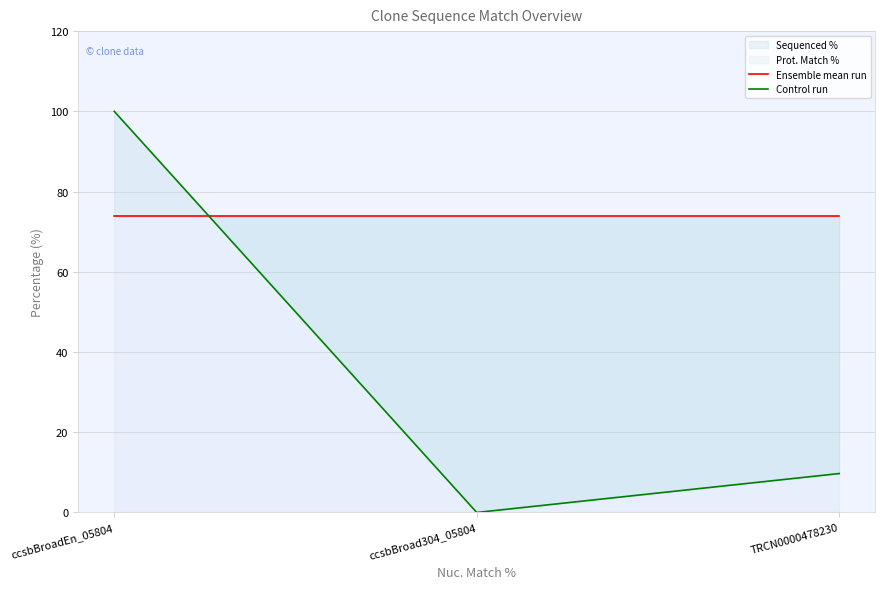

What is the difference between the maximum and minimum values in the Control run series?

100.0